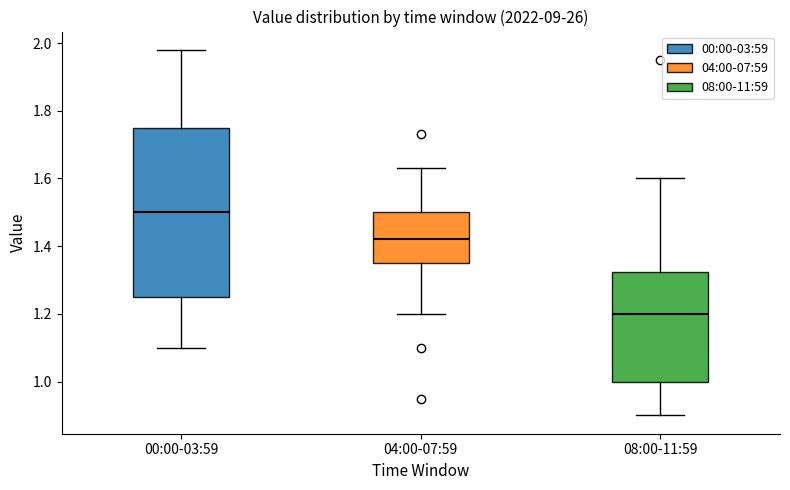

Where is the lower edge of the box for 00:00-03:59 on the y-axis? The values are not printed on the chart, so give them approximately, as read against the axis.

1.26